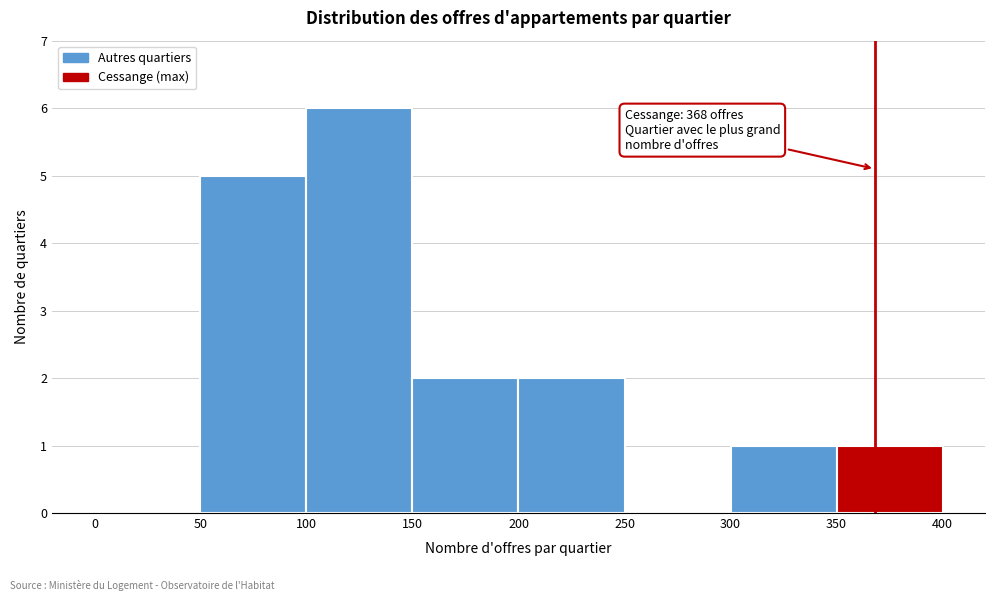

Over which range of the x-axis is the bar tallest?

100 to 150